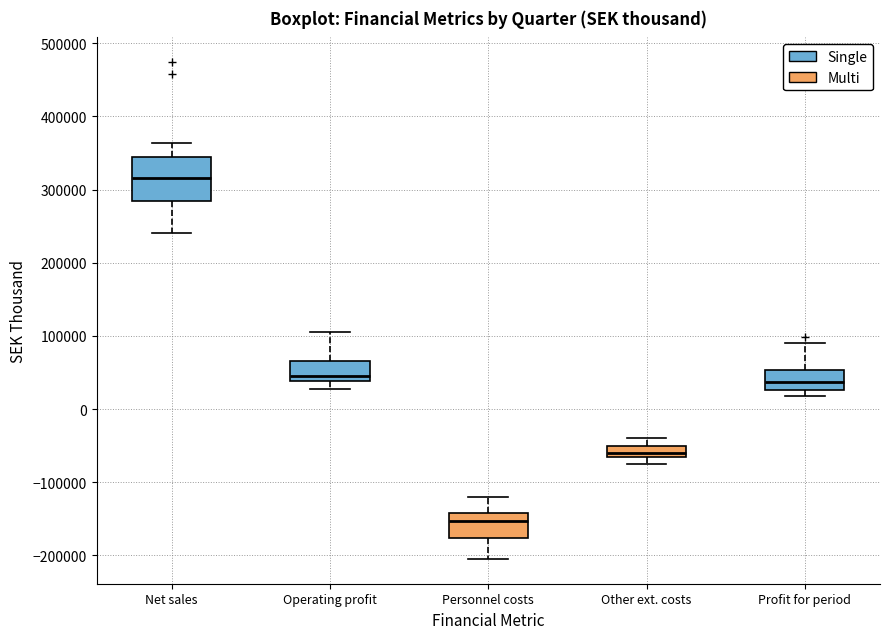

Which box's median line is the highest?

Net sales